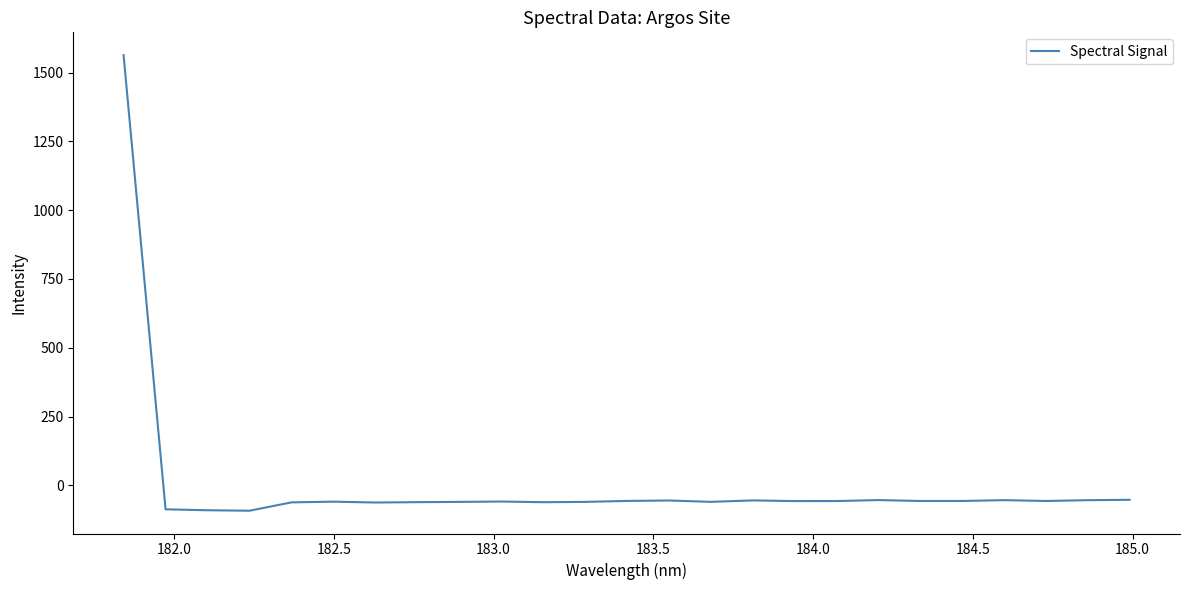

What is the minimum value shown in the chart?

-92.0